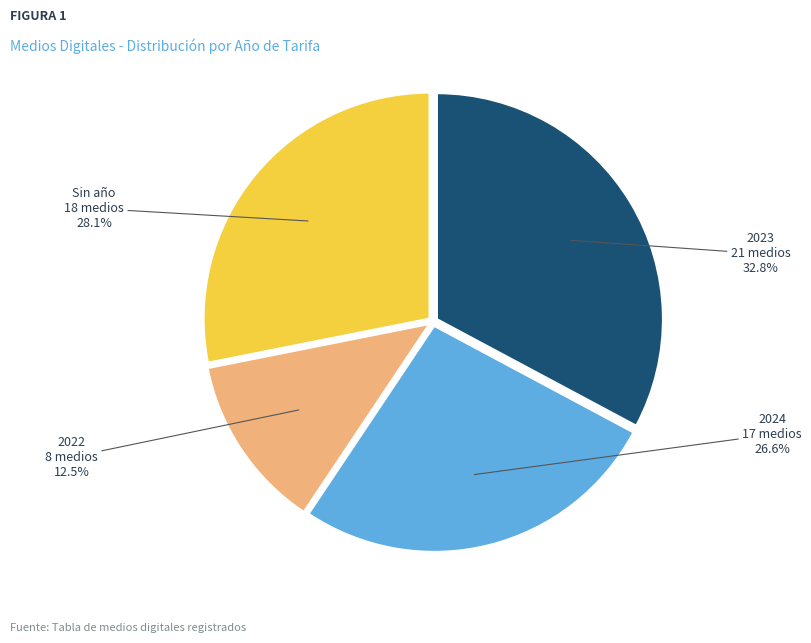

Does any single category account for the majority?

No